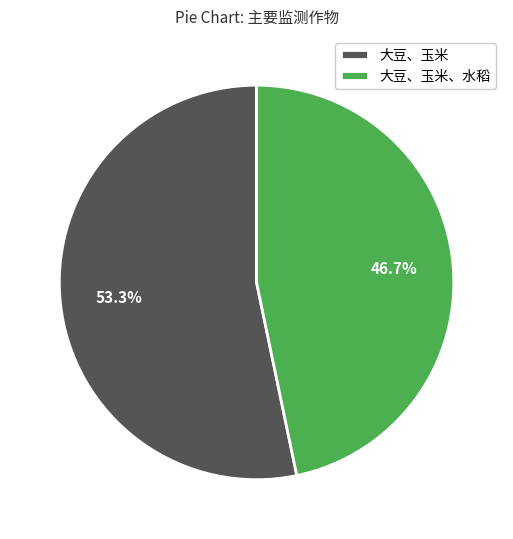

To the nearest percent, what is the difference between the 大豆、玉米、水稻 and 大豆、玉米 slice percentages?

7%